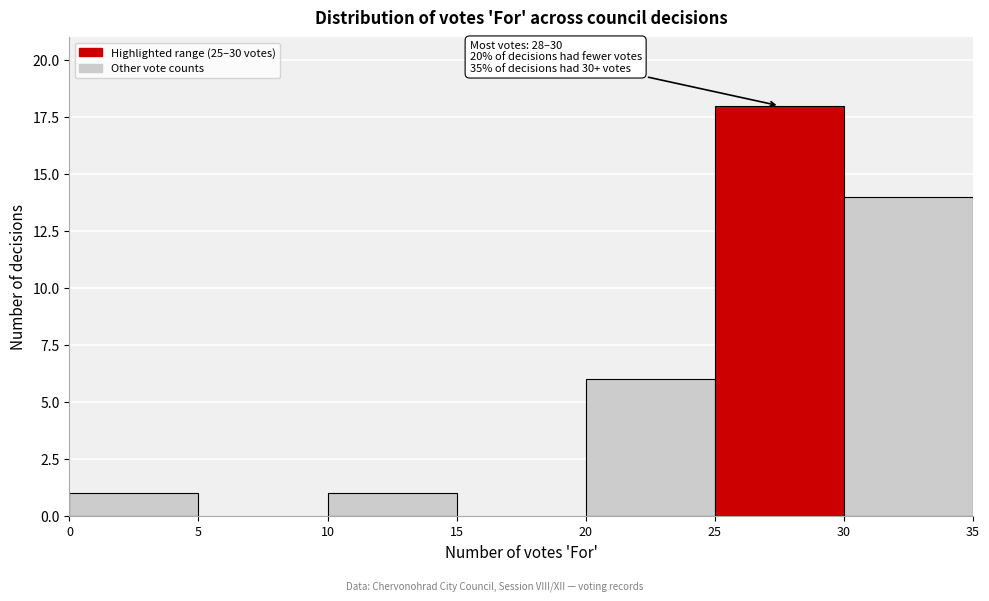

Which range on the x-axis has the tallest bar?

25 to 30